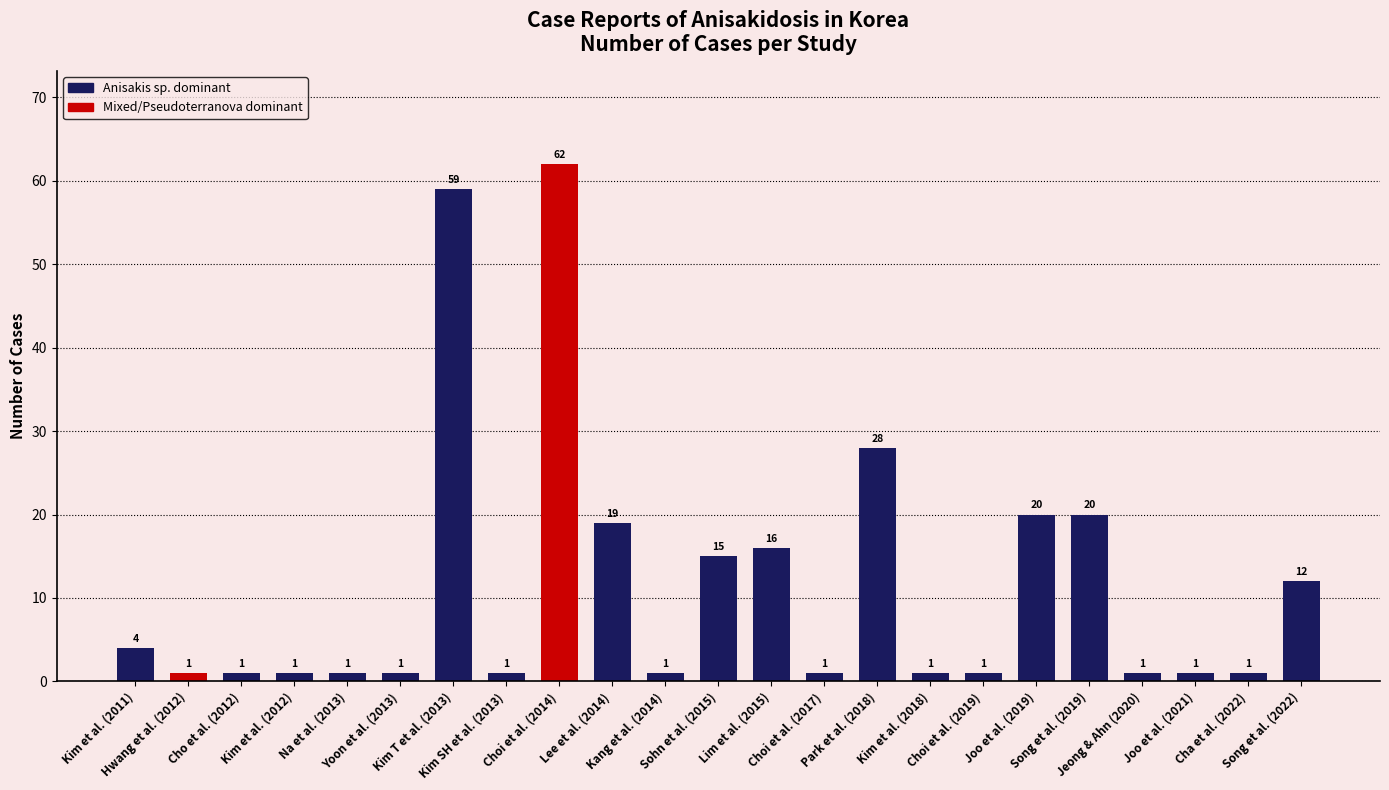

Reading left to right, extract all data points from this chart.

4	1	1	1	1	1	59	1	62	19	1	15	16	1	28	1	1	20	20	1	1	1	12